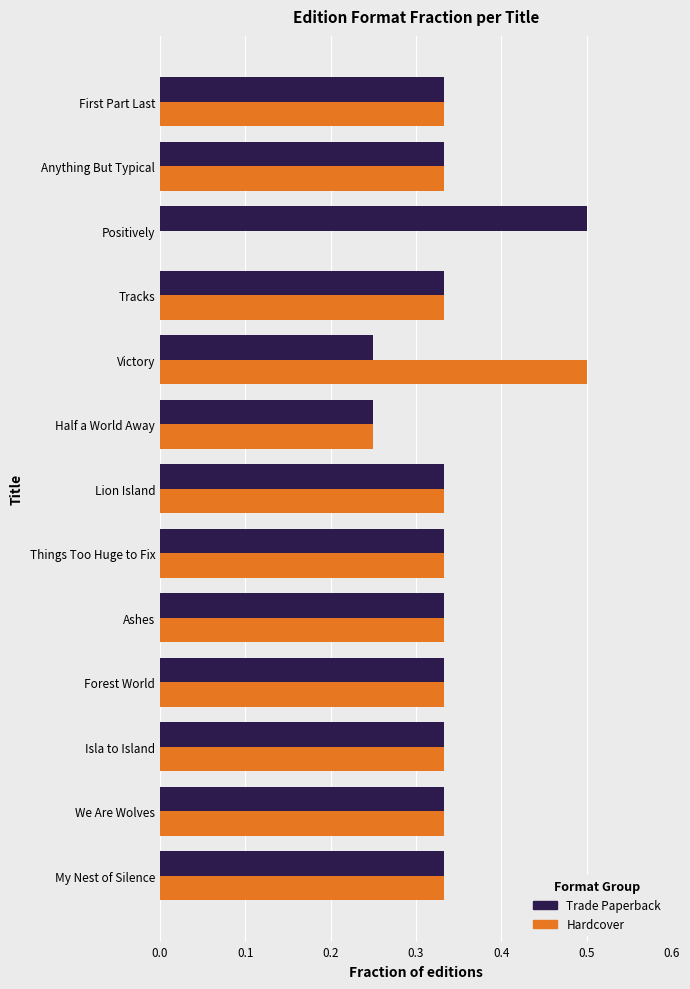

Is the value of Hardcover at Positively greater than the value of Trade Paperback at Anything But Typical?

No